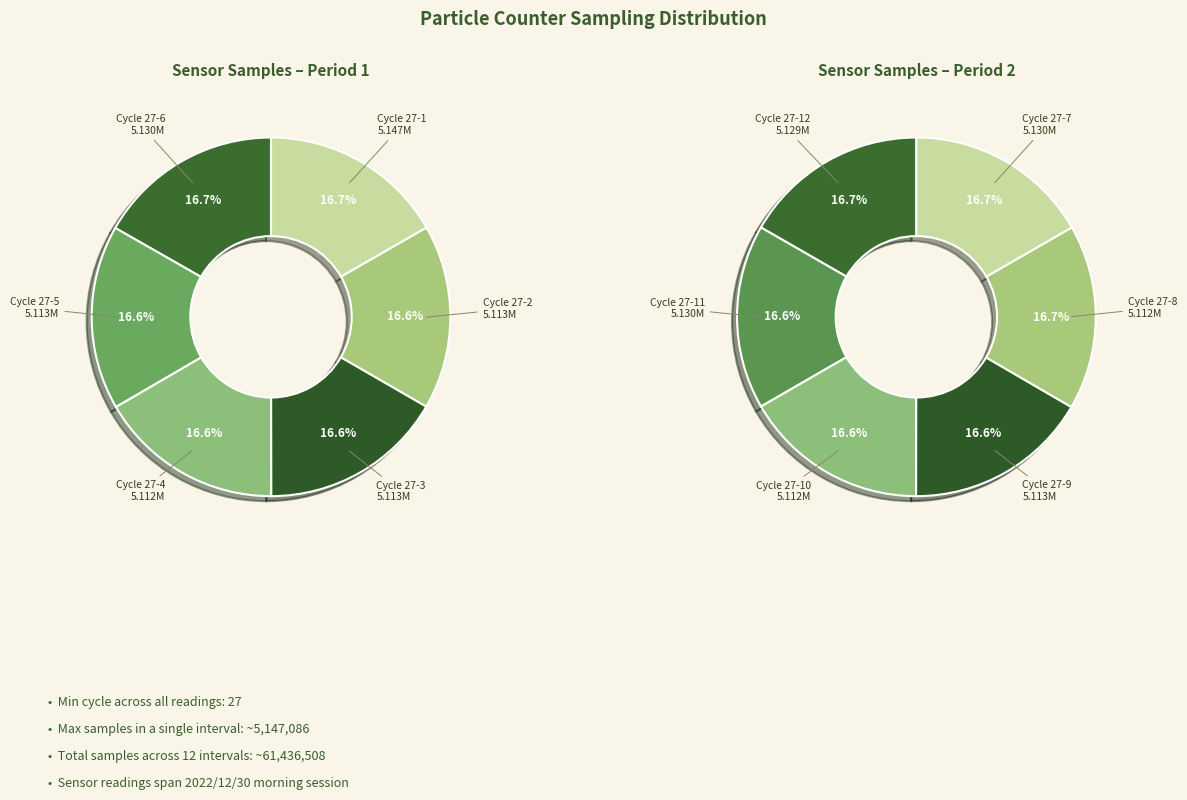

Is there any slice that represents more than half of the pie?

No